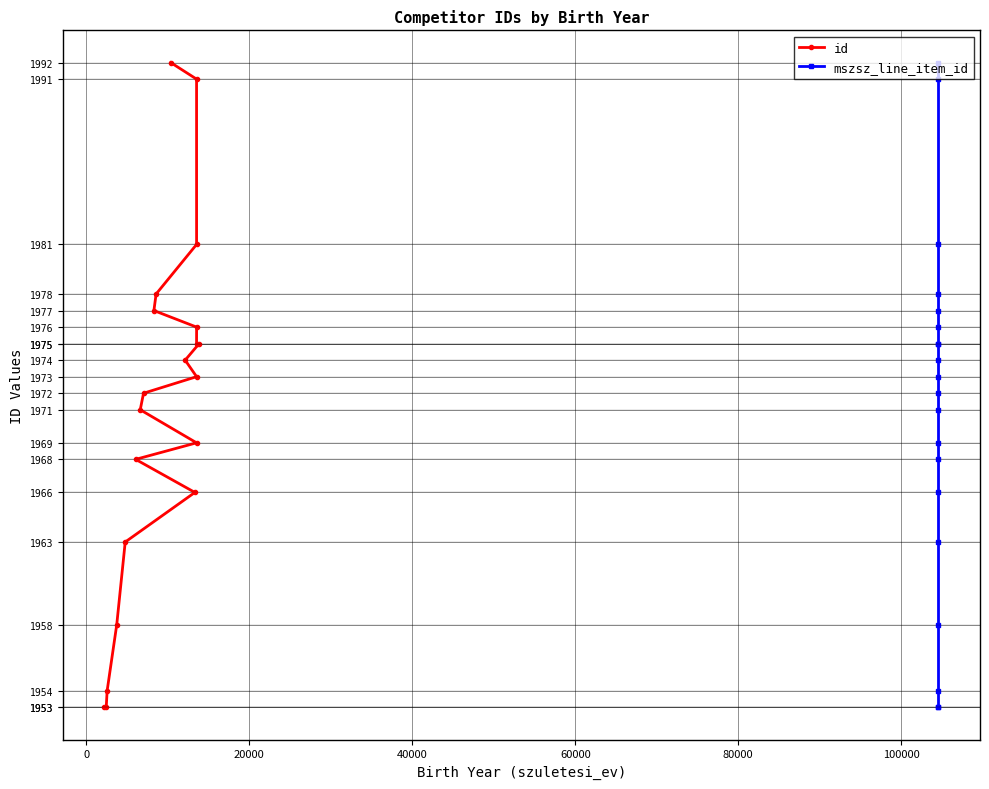

What is the difference between the maximum and minimum values in the mszsz_line_item_id series?

39